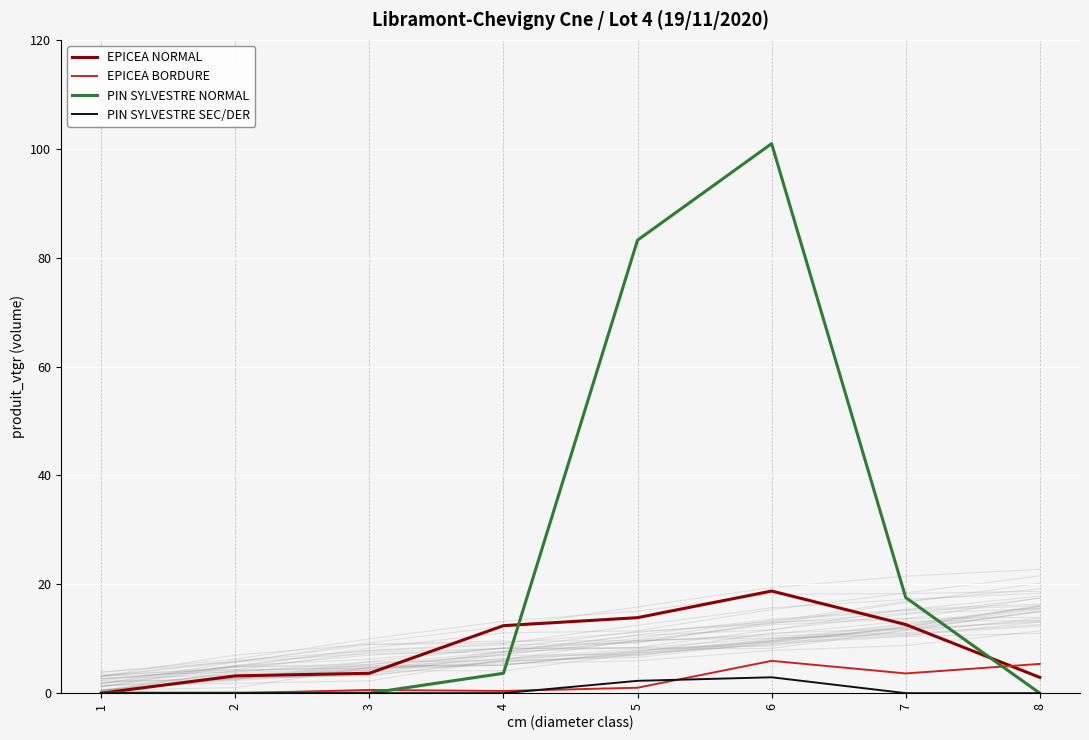

Where is the first local maximum for PIN SYLVESTRE NORMAL?

6